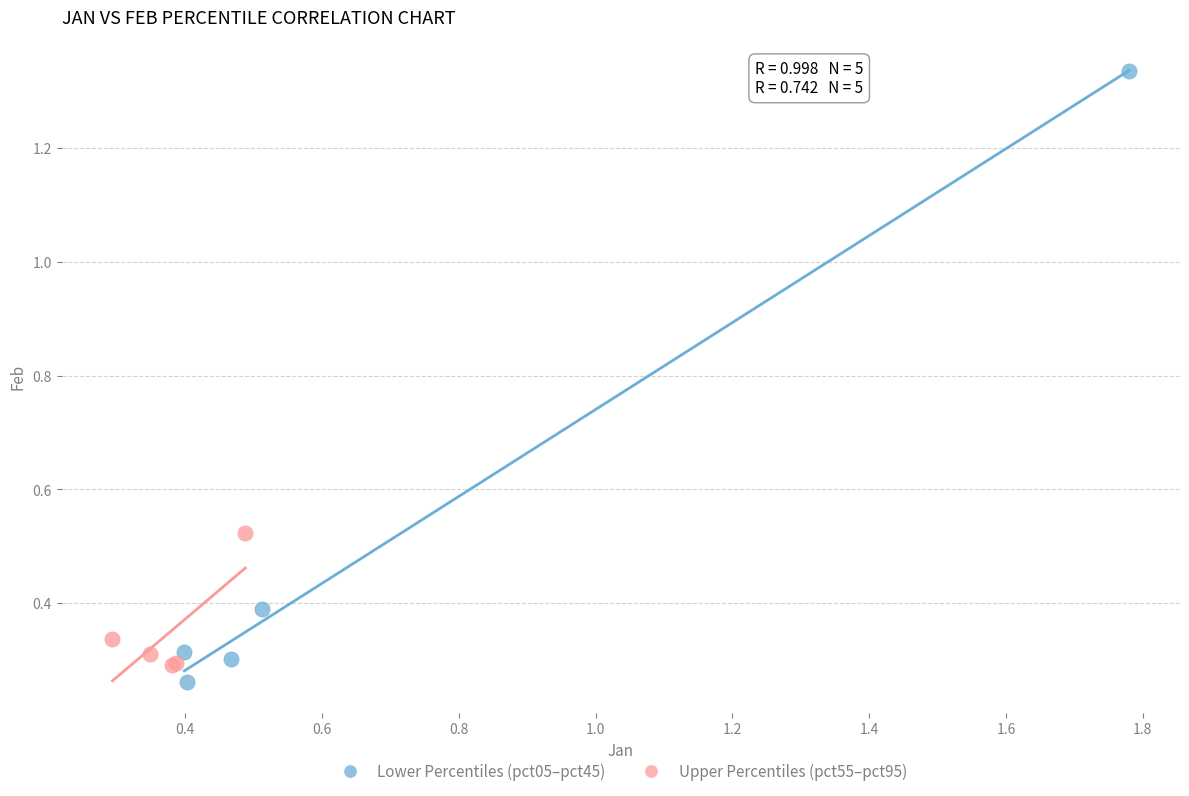

Which series reaches the maximum Y coordinate?

Lower Percentiles (pct05–pct45)